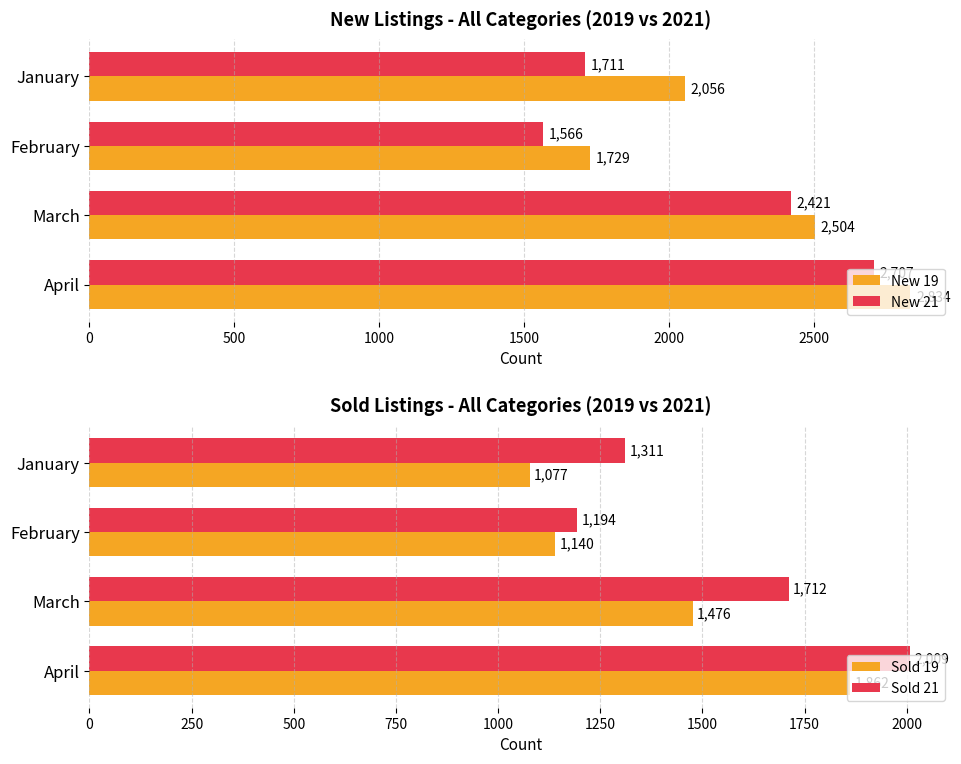

What is the average value of the Sold 19 series?

1389